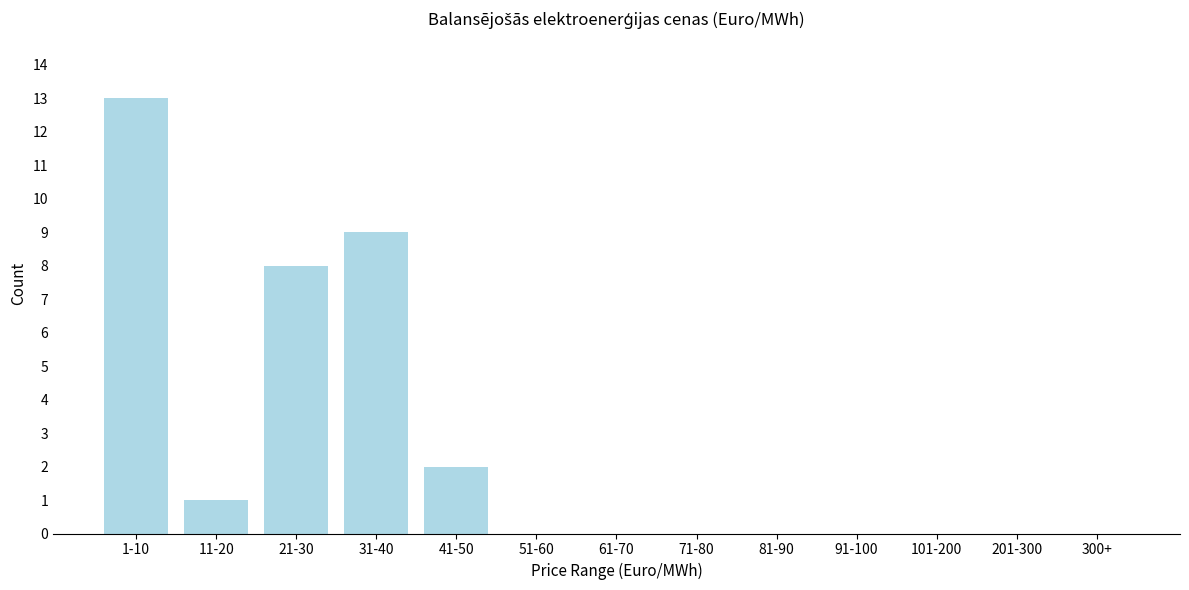

Reading right to left, what are all the values shown in this chart?

300+=0	201-300=0	101-200=0	91-100=0	81-90=0	71-80=0	61-70=0	51-60=0	41-50=2	31-40=9	21-30=8	11-20=1	1-10=13